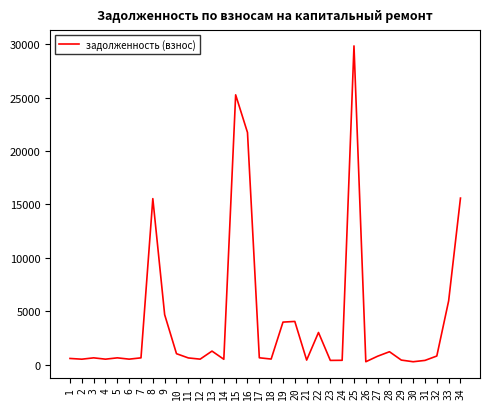

Is it true that the value at 27 is 786.2?

True